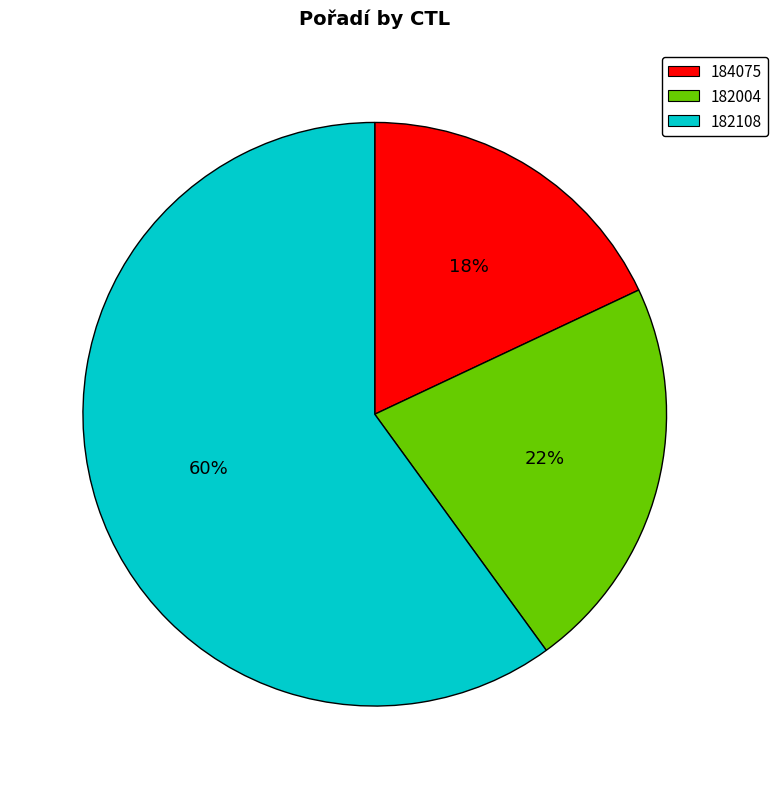

To the nearest percent, what is the average slice percentage?

33%